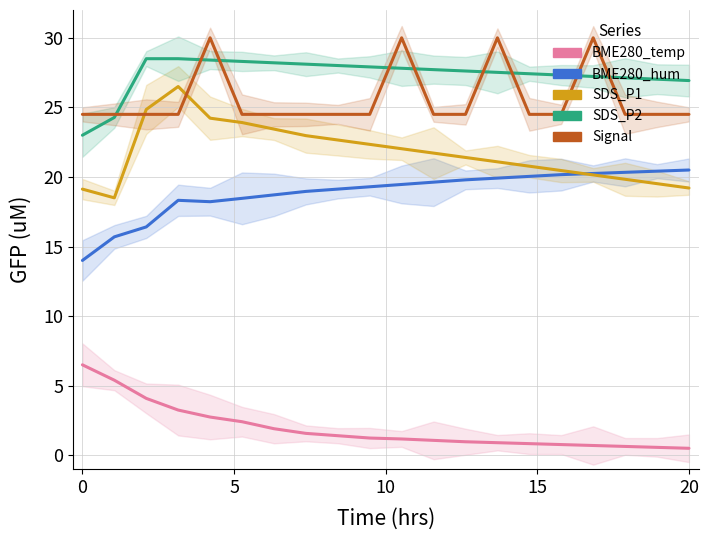

What is the label of the 19th point from the right?

5